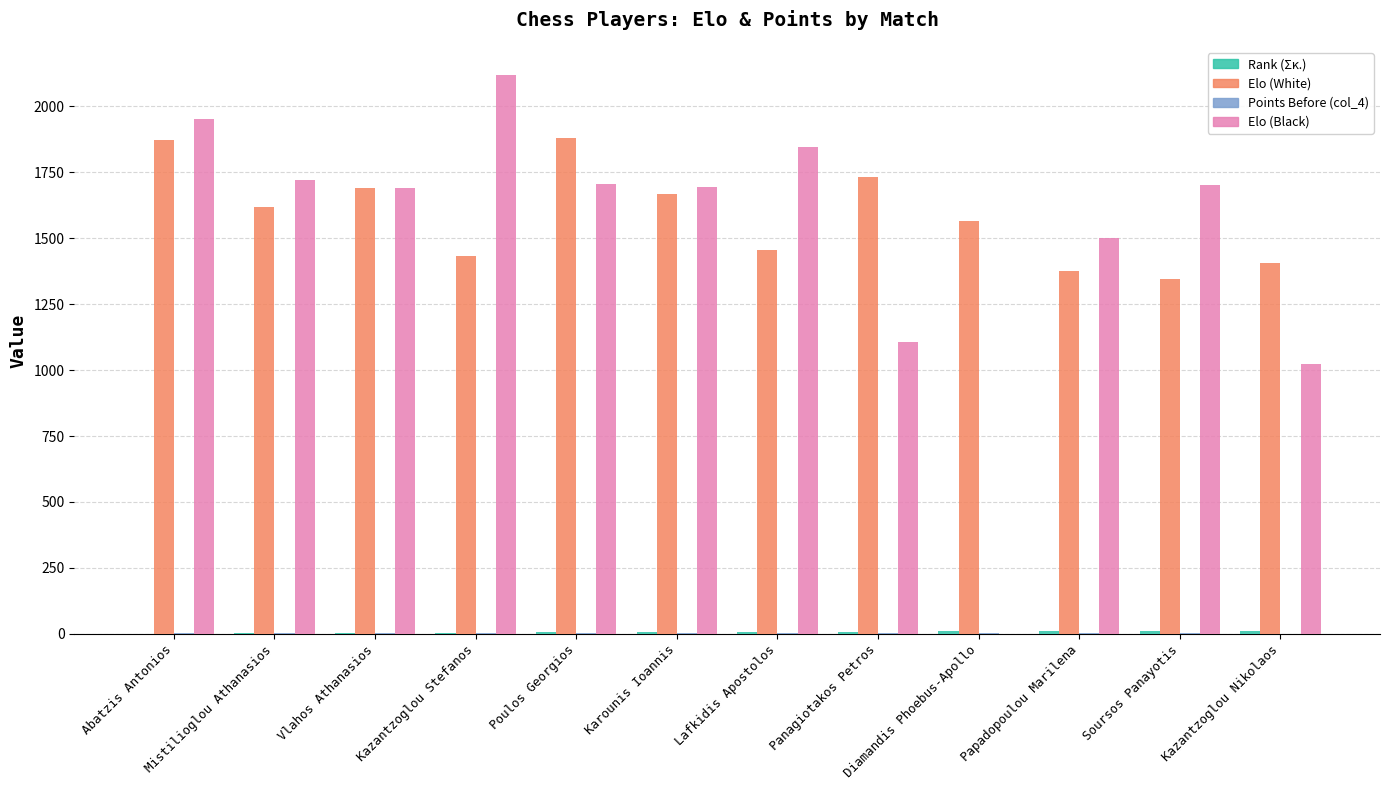

Between Kazantzoglou Stefanos and Papadopoulou Marilena, which series saw the biggest shift?

Elo (Black)